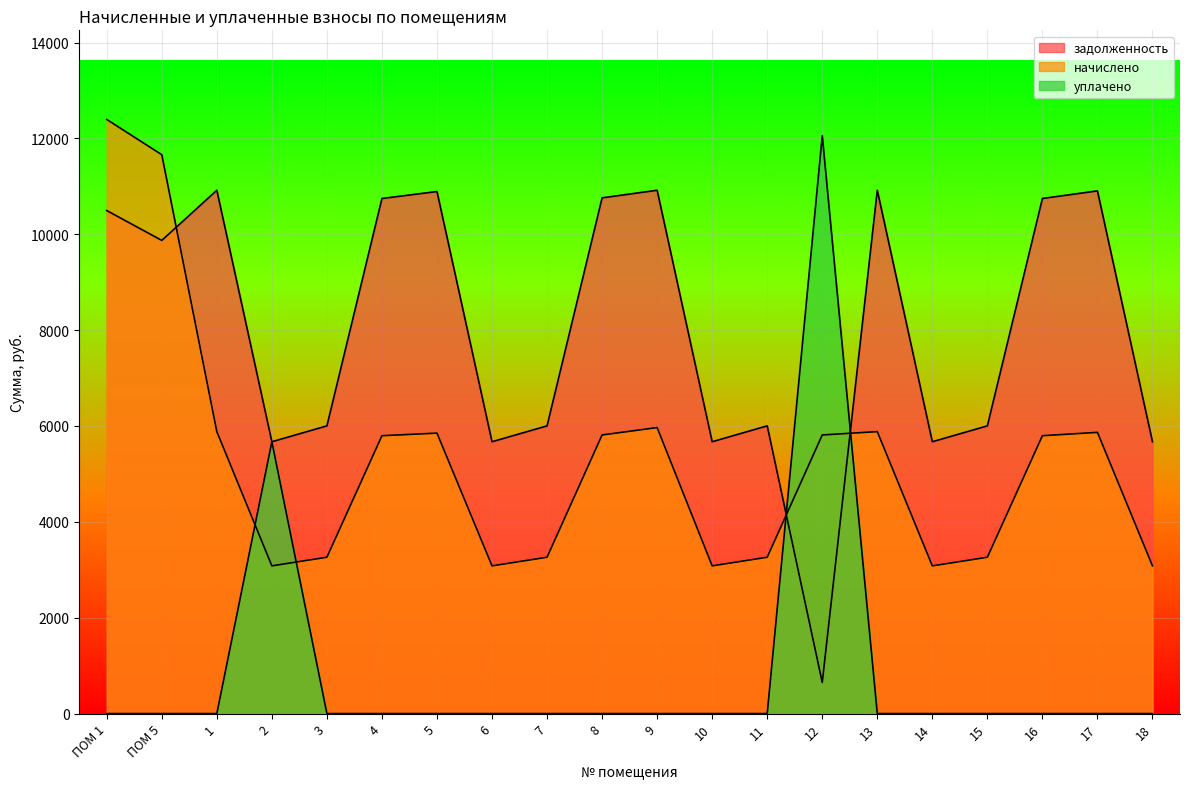

At which label does уплачено reach its minimum?

ПОМ 1